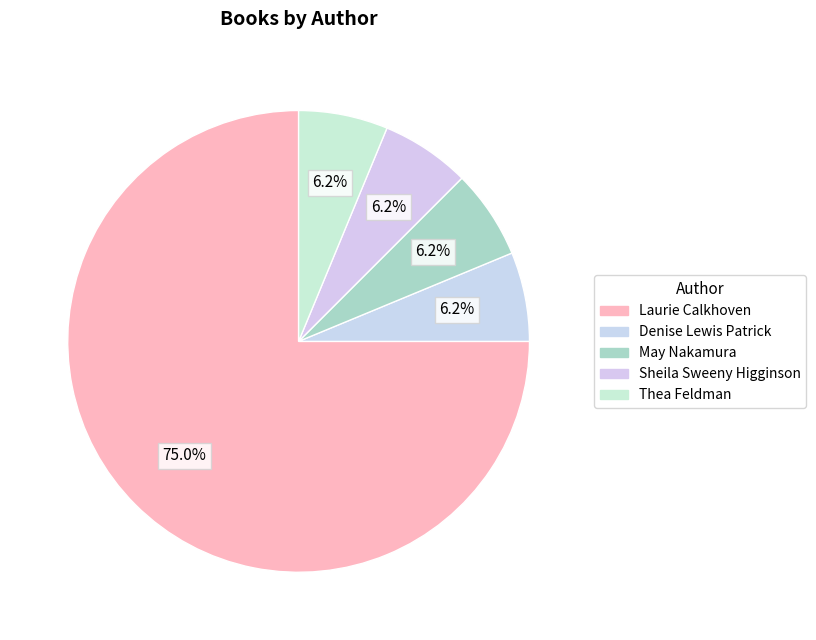

How many segments does this pie chart have?

5